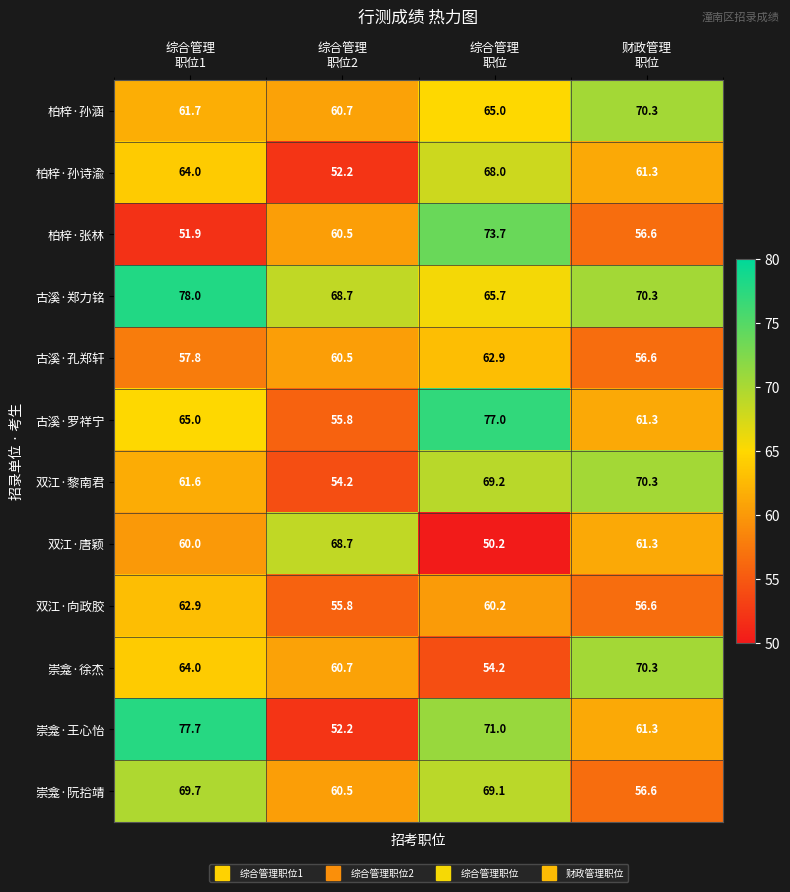

What is the greatest value displayed?

78.0